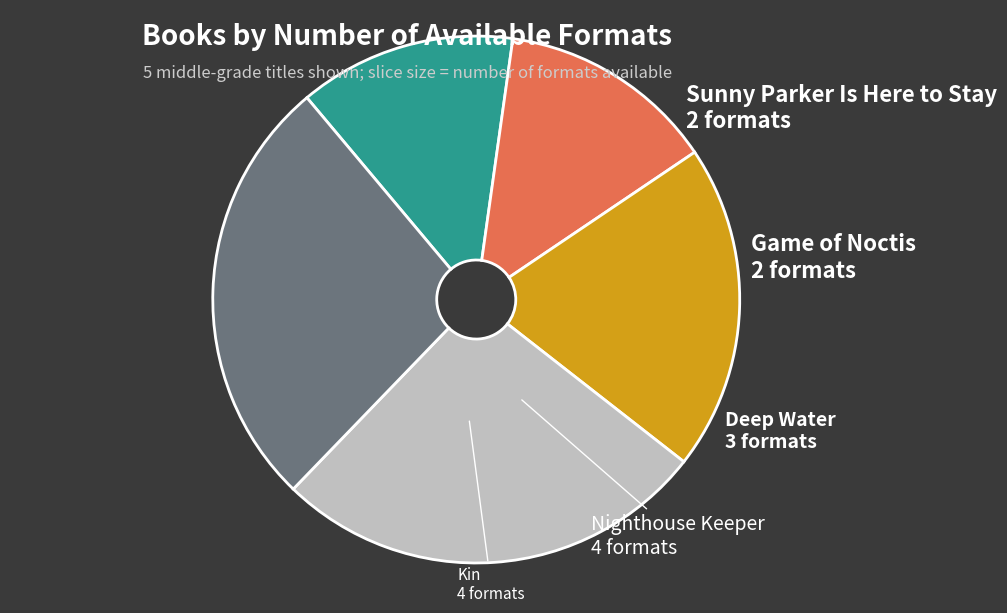

Is there a majority slice in this chart?

No